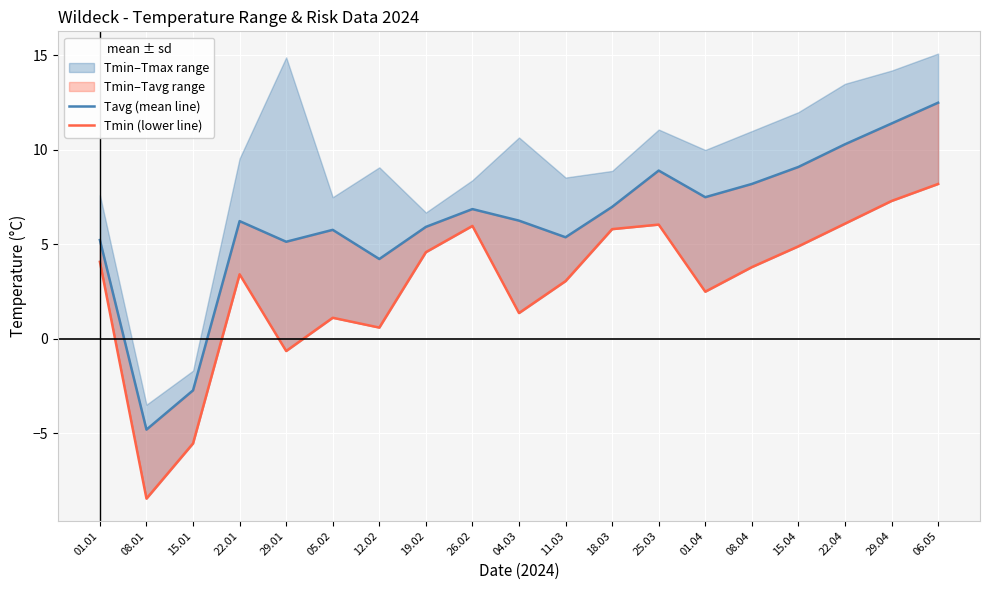

Reading left to right, transcribe all the data shown in this chart.

Tavg (mean line): 5.2	-4.8	-2.7	6.2	5.1	5.8	4.2	5.9	6.9	6.3	5.4	7.0	8.9	7.5	8.2	9.1	10.3	11.4	12.5
Tmin (lower line): 4.1	-8.4	-5.5	3.4	-0.6	1.1	0.6	4.6	6.0	1.4	3.1	5.8	6.0	2.5	3.8	4.9	6.1	7.3	8.2